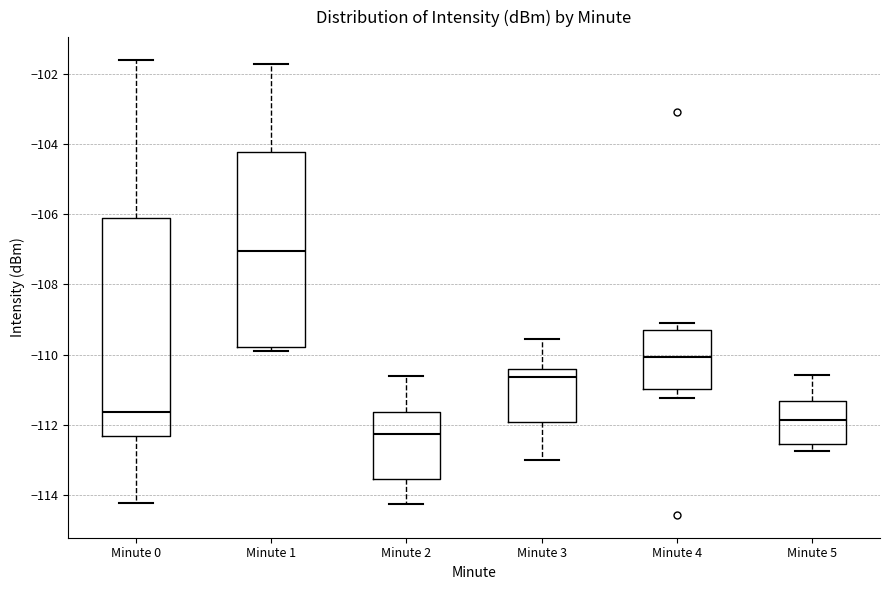

Where does the upper whisker of the box for Minute 5 end on the y-axis? The values are not printed on the chart, so give them approximately, as read against the axis.

-110.6